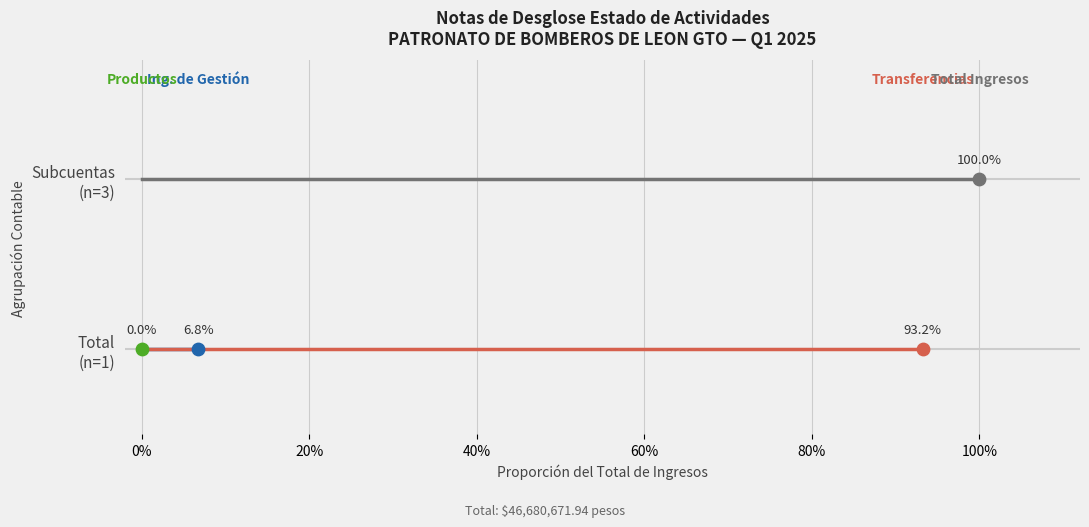

Is the value of Total Ingresos at 20% greater than the value of Ing. de Gestión at 0%?

Yes